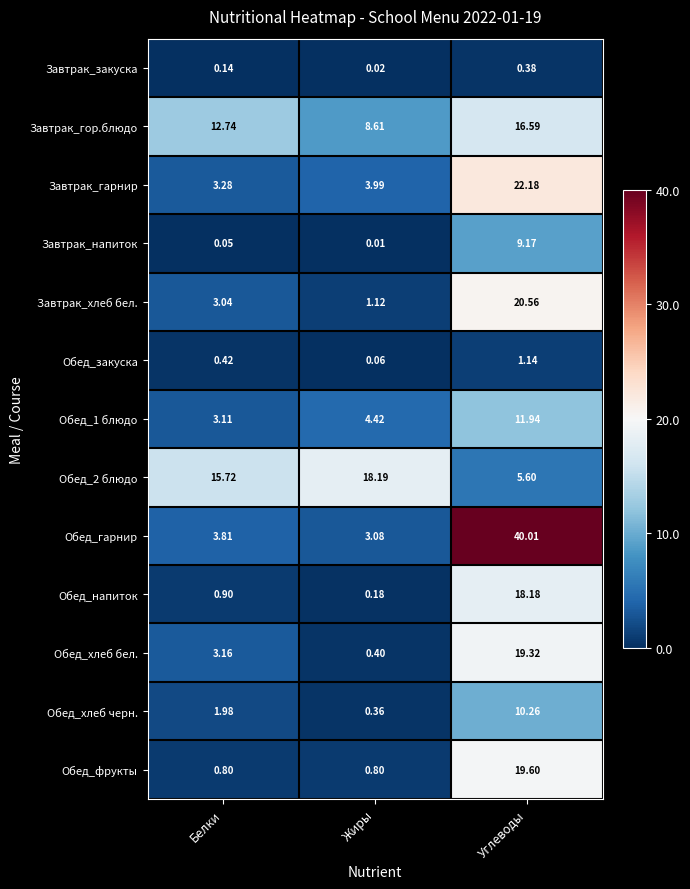

Between Жиры and Углеводы, which series saw the biggest shift?

Обед_гарнир